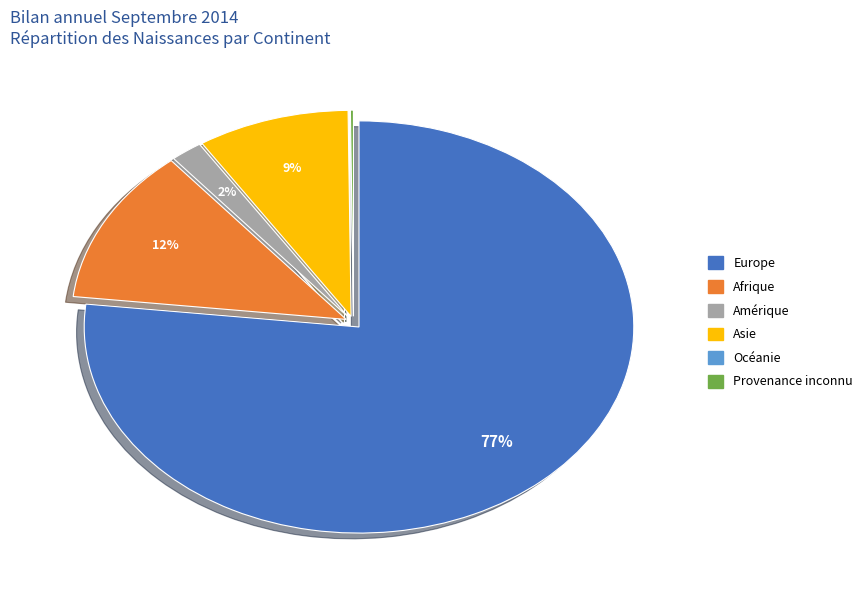

The Europe slice represents 88% of the pie. True or false?

False